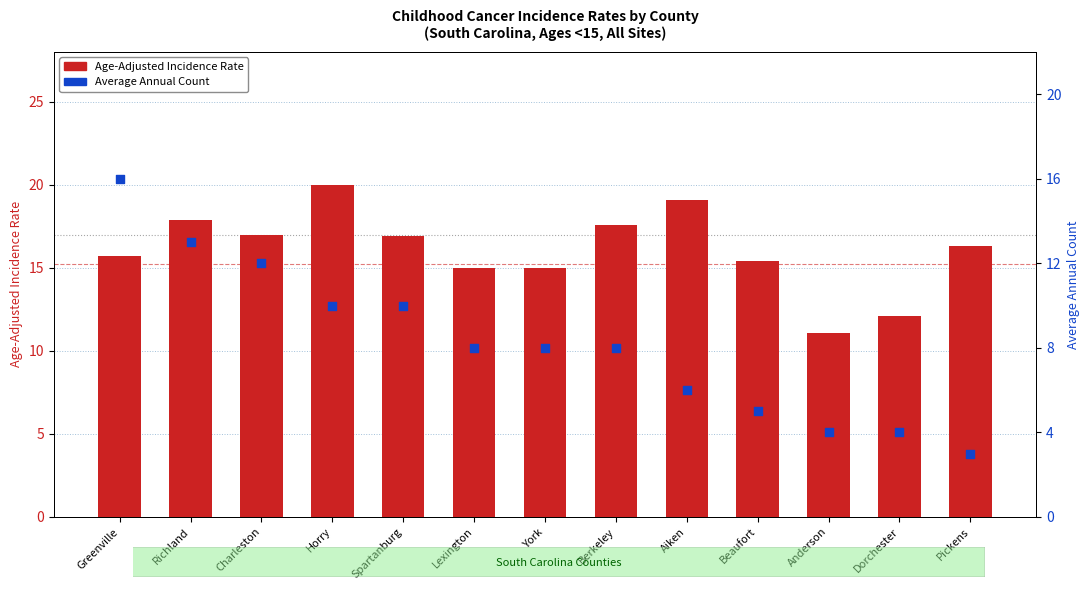

Which series contains the lowest Y value?

Average Annual Count